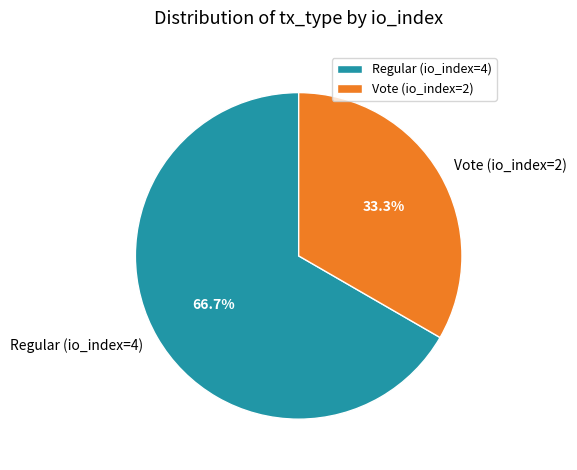

What is the smallest slice in the pie chart?

Vote (io_index=2)